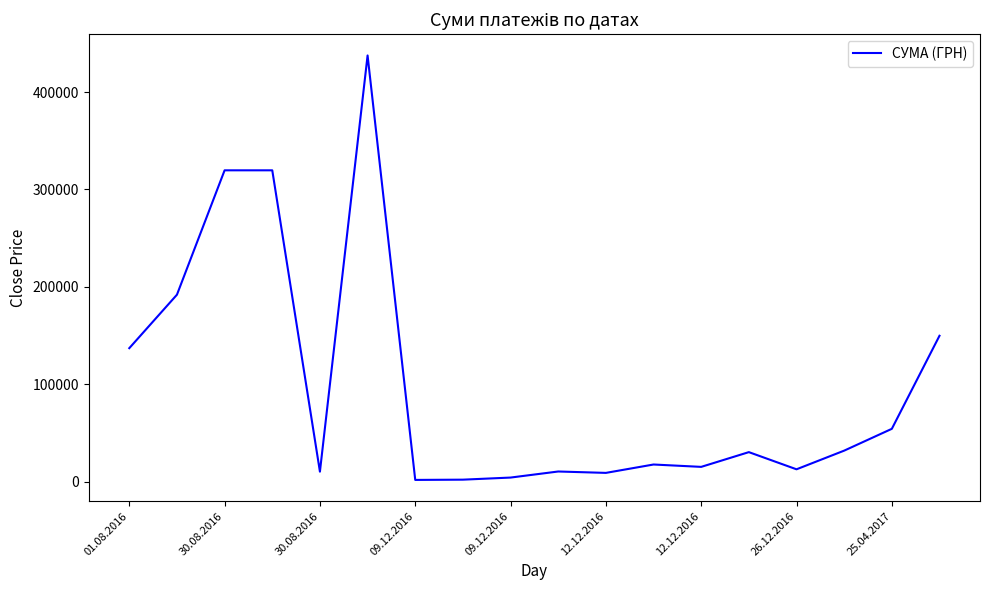

What is the maximum value shown in the chart?

437630.0